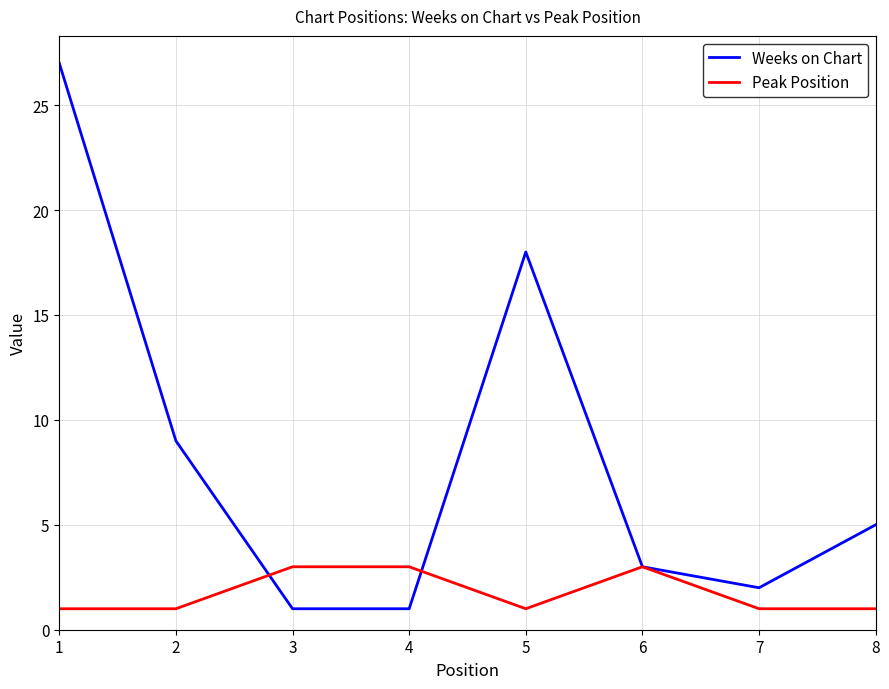

How many lines are shown in the chart?

2